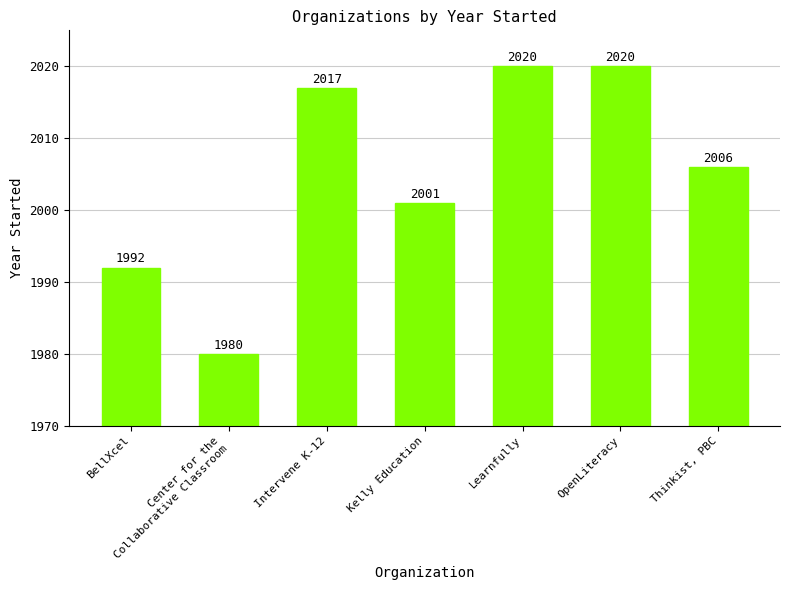

What is the difference between the second highest and second lowest values?

28